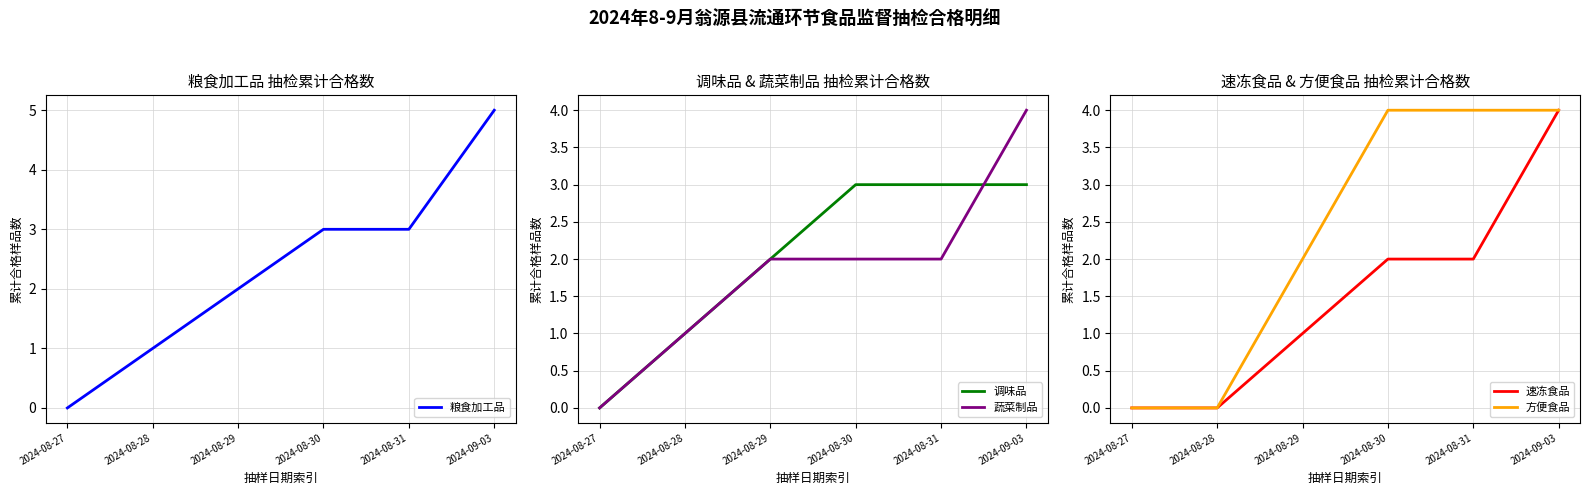

At which label does 粮食加工品 first exceed 3?

2024-09-03